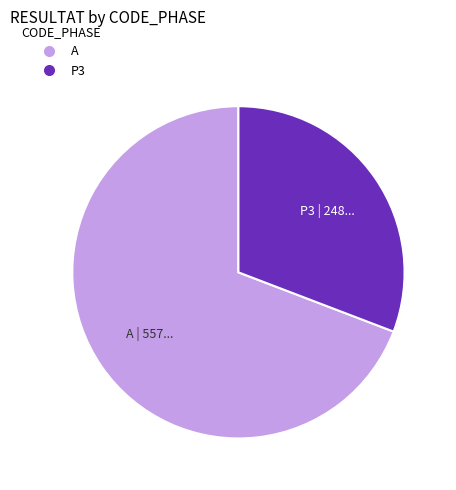

Approximately how many times larger is the value at P3 compared to A?

0.4